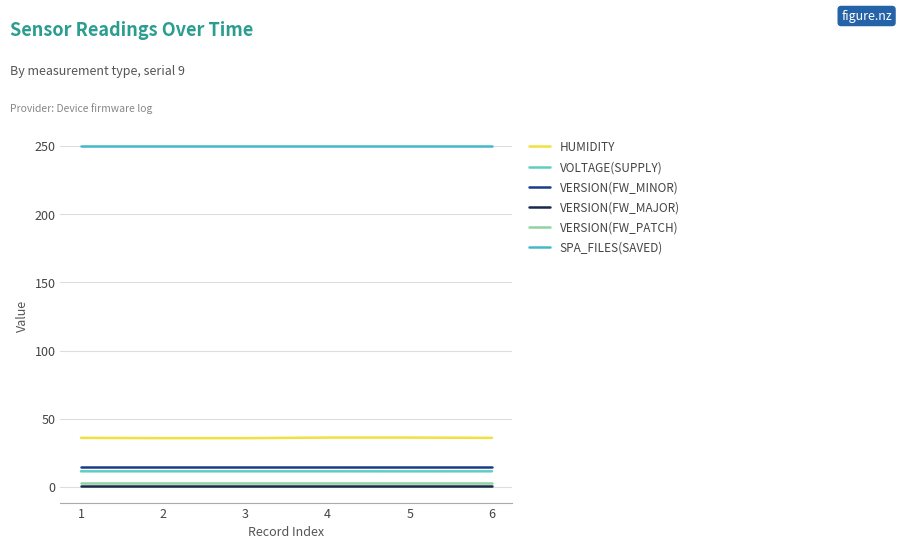

The value of VERSION(FW_MINOR) at 2 is 15.0. True or false?

True